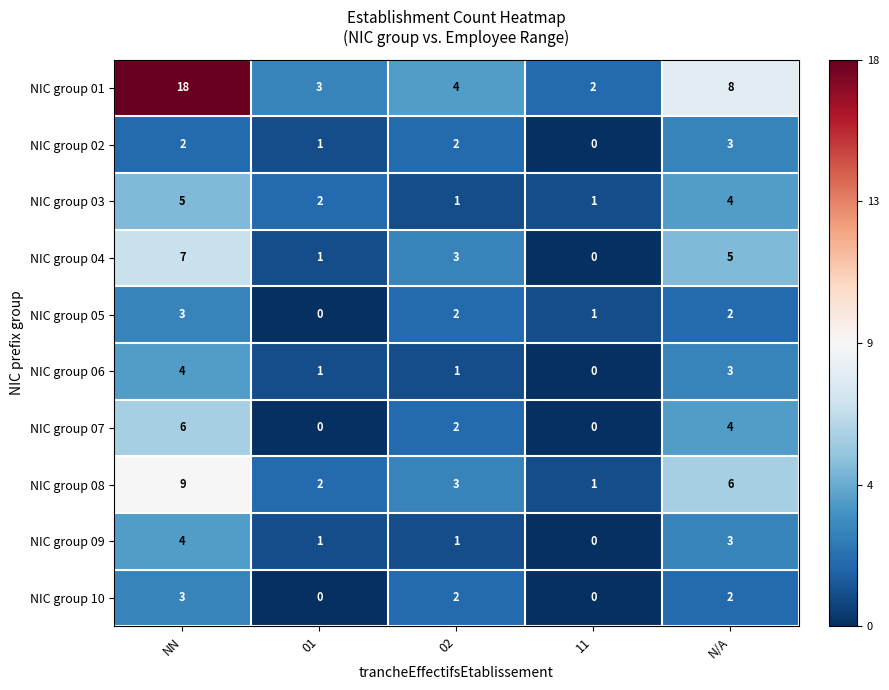

What is the difference between the maximum and minimum values in the NIC group 08 series?

8